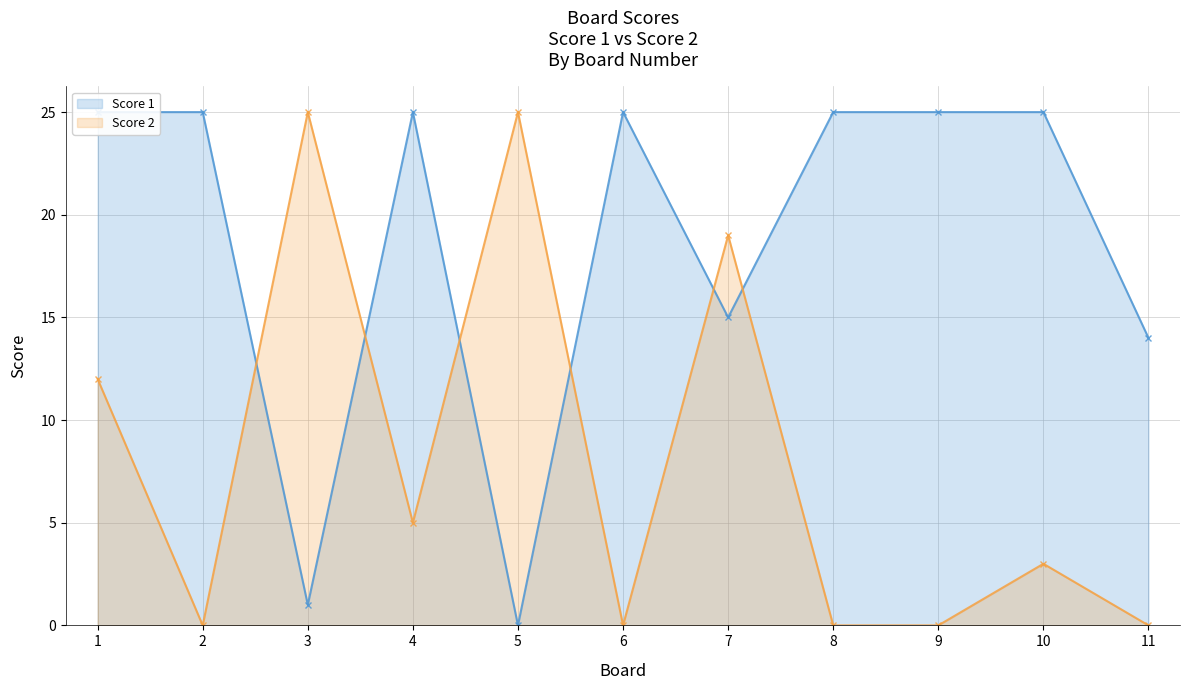

The value of Score 1 at 6 is 25. True or false?

True